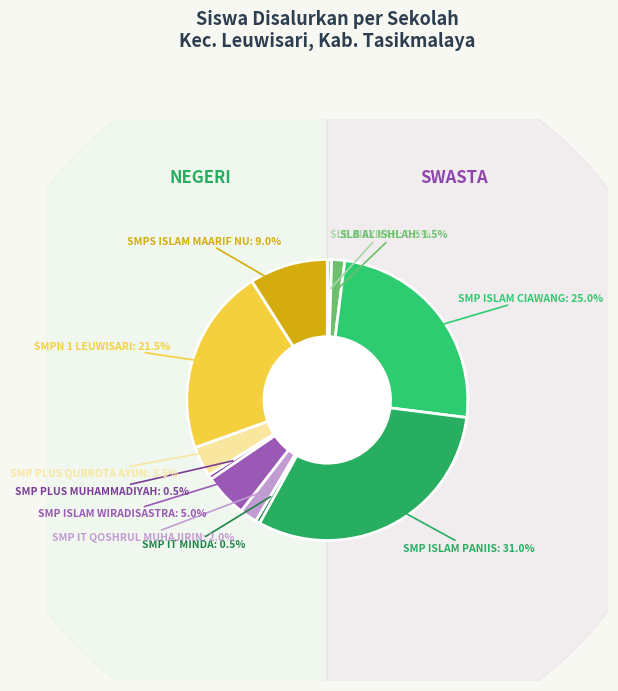

To the nearest percent, what is the difference between the largest and smallest slice percentages?

30%